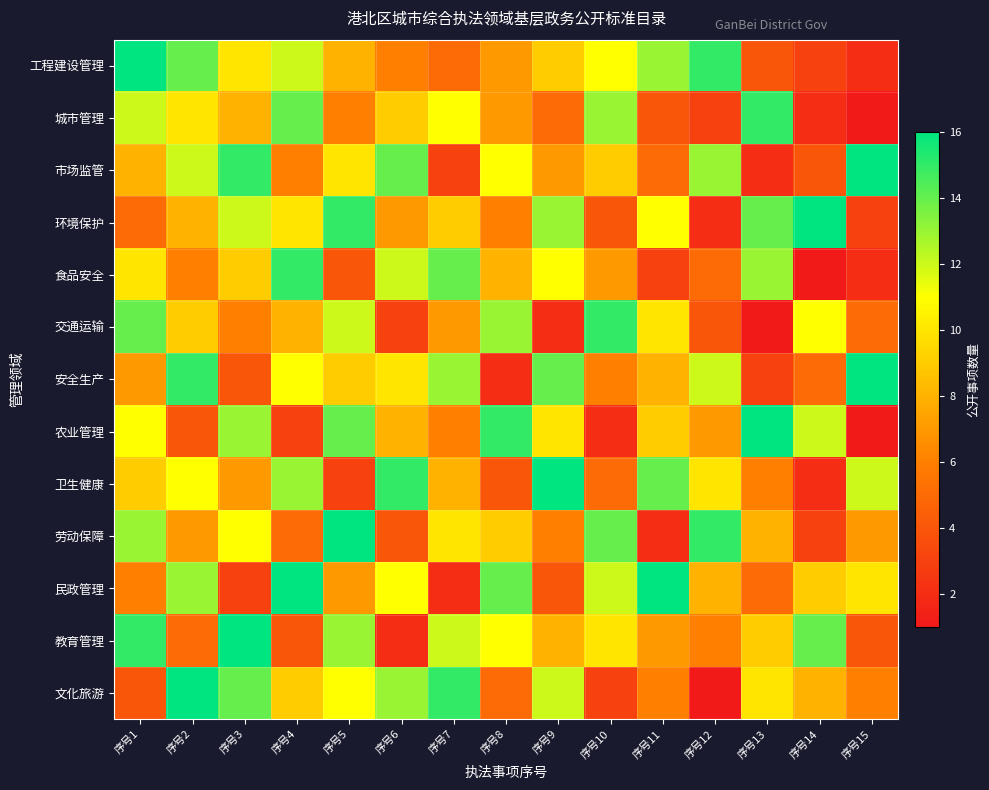

Reading left to right, what are all the values shown in this chart?

工程建设管理: 序号1=16	序号2=14	序号3=10	序号4=12	序号5=8	序号6=6	序号7=5	序号8=7	序号9=9	序号10=11	序号11=13	序号12=15	序号13=4	序号14=3	序号15=2
城市管理: 序号1=12	序号2=10	序号3=8	序号4=14	序号5=6	序号6=9	序号7=11	序号8=7	序号9=5	序号10=13	序号11=4	序号12=3	序号13=15	序号14=2	序号15=1
市场监管: 序号1=8	序号2=12	序号3=15	序号4=6	序号5=10	序号6=14	序号7=3	序号8=11	序号9=7	序号10=9	序号11=5	序号12=13	序号13=2	序号14=4	序号15=16
环境保护: 序号1=5	序号2=8	序号3=12	序号4=10	序号5=15	序号6=7	序号7=9	序号8=6	序号9=13	序号10=4	序号11=11	序号12=2	序号13=14	序号14=16	序号15=3
食品安全: 序号1=10	序号2=6	序号3=9	序号4=15	序号5=4	序号6=12	序号7=14	序号8=8	序号9=11	序号10=7	序号11=3	序号12=5	序号13=13	序号14=1	序号15=2
交通运输: 序号1=14	序号2=9	序号3=6	序号4=8	序号5=12	序号6=3	序号7=7	序号8=13	序号9=2	序号10=15	序号11=10	序号12=4	序号13=1	序号14=11	序号15=5
安全生产: 序号1=7	序号2=15	序号3=4	序号4=11	序号5=9	序号6=10	序号7=13	序号8=2	序号9=14	序号10=6	序号11=8	序号12=12	序号13=3	序号14=5	序号15=16
农业管理: 序号1=11	序号2=4	序号3=13	序号4=3	序号5=14	序号6=8	序号7=6	序号8=15	序号9=10	序号10=2	序号11=9	序号12=7	序号13=16	序号14=12	序号15=1
卫生健康: 序号1=9	序号2=11	序号3=7	序号4=13	序号5=3	序号6=15	序号7=8	序号8=4	序号9=16	序号10=5	序号11=14	序号12=10	序号13=6	序号14=2	序号15=12
劳动保障: 序号1=13	序号2=7	序号3=11	序号4=5	序号5=16	序号6=4	序号7=10	序号8=9	序号9=6	序号10=14	序号11=2	序号12=15	序号13=8	序号14=3	序号15=7
民政管理: 序号1=6	序号2=13	序号3=3	序号4=16	序号5=7	序号6=11	序号7=2	序号8=14	序号9=4	序号10=12	序号11=16	序号12=8	序号13=5	序号14=9	序号15=10
教育管理: 序号1=15	序号2=5	序号3=16	序号4=4	序号5=13	序号6=2	序号7=12	序号8=11	序号9=8	序号10=10	序号11=7	序号12=6	序号13=9	序号14=14	序号15=4
文化旅游: 序号1=4	序号2=16	序号3=14	序号4=9	序号5=11	序号6=13	序号7=15	序号8=5	序号9=12	序号10=3	序号11=6	序号12=1	序号13=10	序号14=8	序号15=6